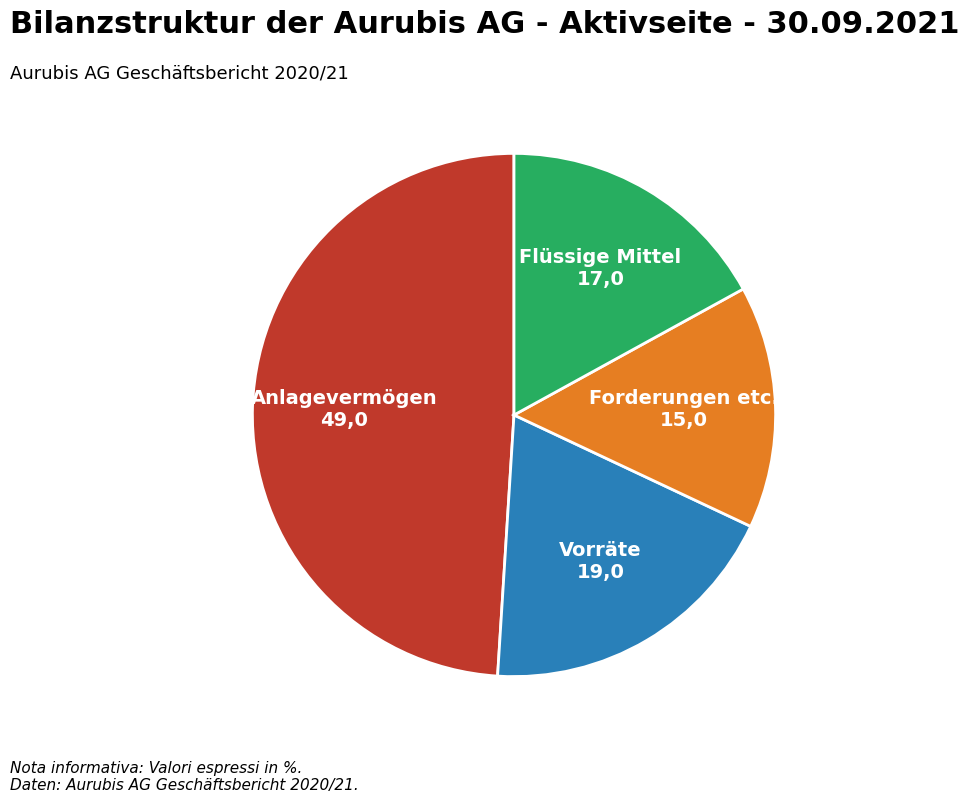

Rank the categories by value from highest to lowest.

Anlagevermögen, Vorräte, Flüssige Mittel, Forderungen etc.